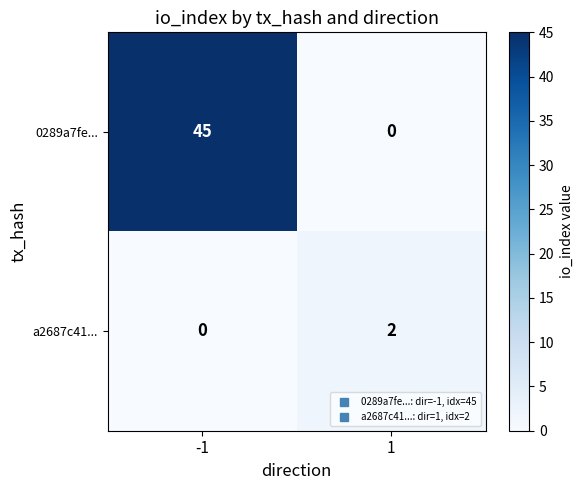

Is the value of a2687c41... at 1 greater than the value of 0289a7fe... at 1?

Yes